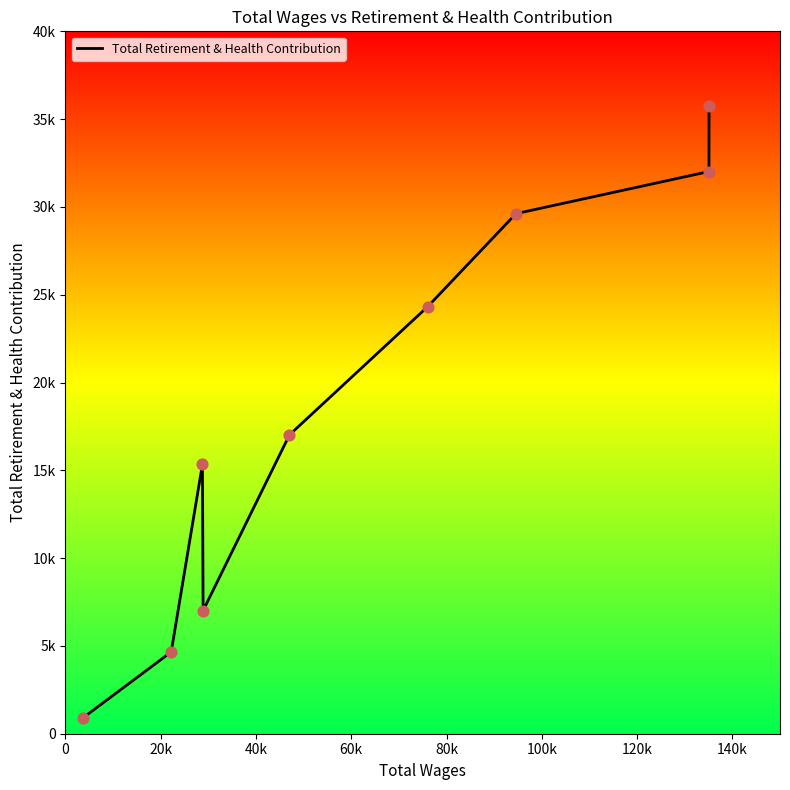

What is the change in value from 20k to 120k?

+24962